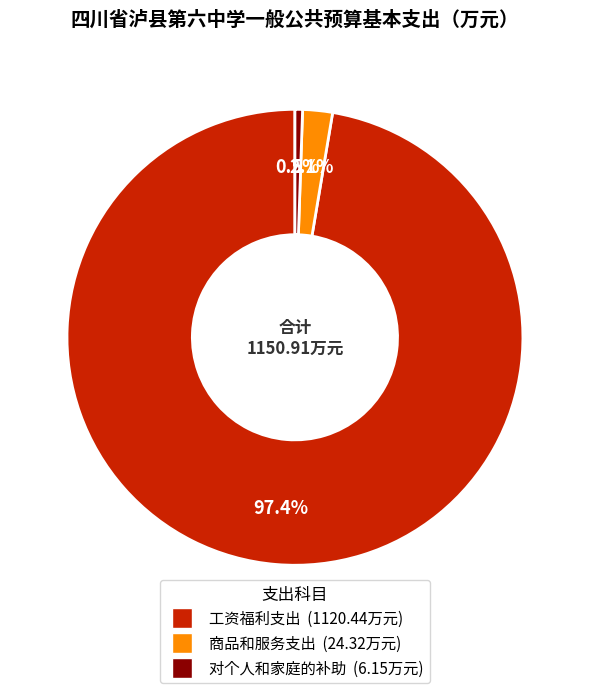

True or false: 商品和服务支出 accounts for 2% of the total.

True